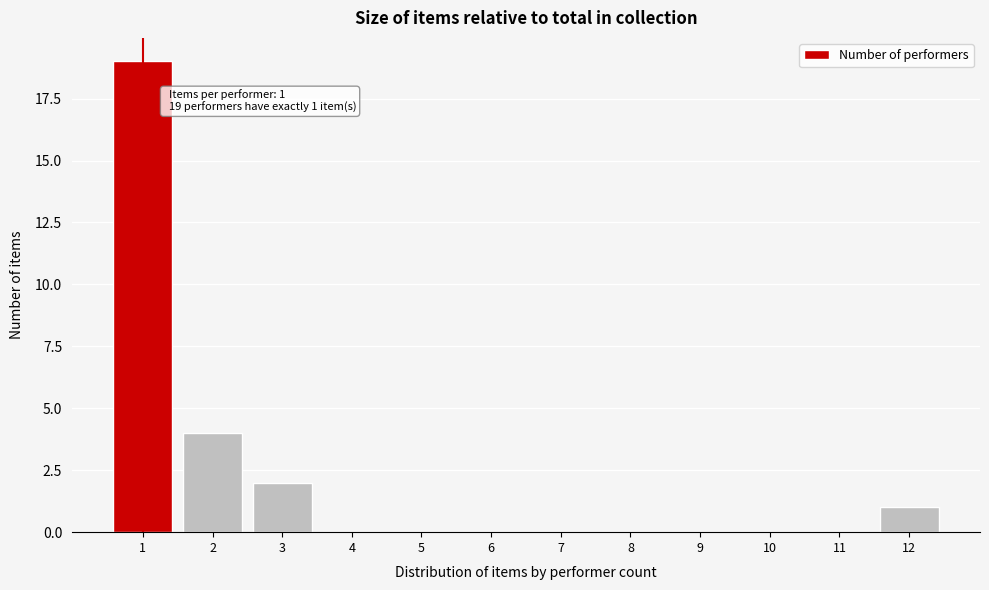

Reading left to right, transcribe all the data shown in this chart.

1=19	2=4	3=2	4=0	5=0	6=0	7=0	8=0	9=0	10=0	11=0	12=1